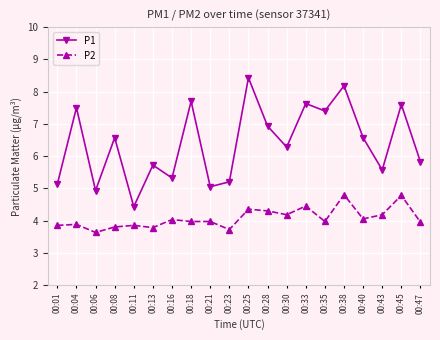

The value of P2 at 00:11 is 3.9. True or false?

True